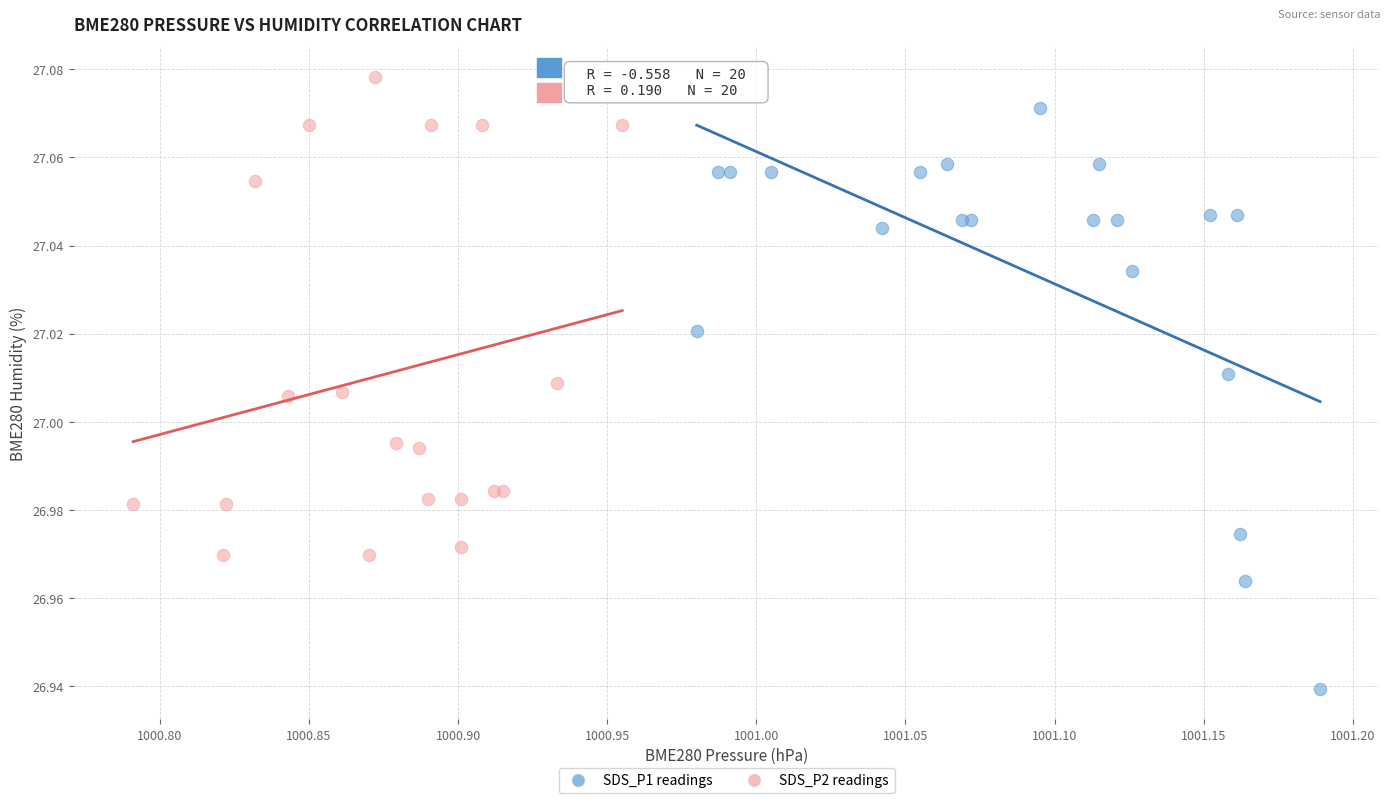

Which series has the widest spread of Y values?

SDS_P1 readings